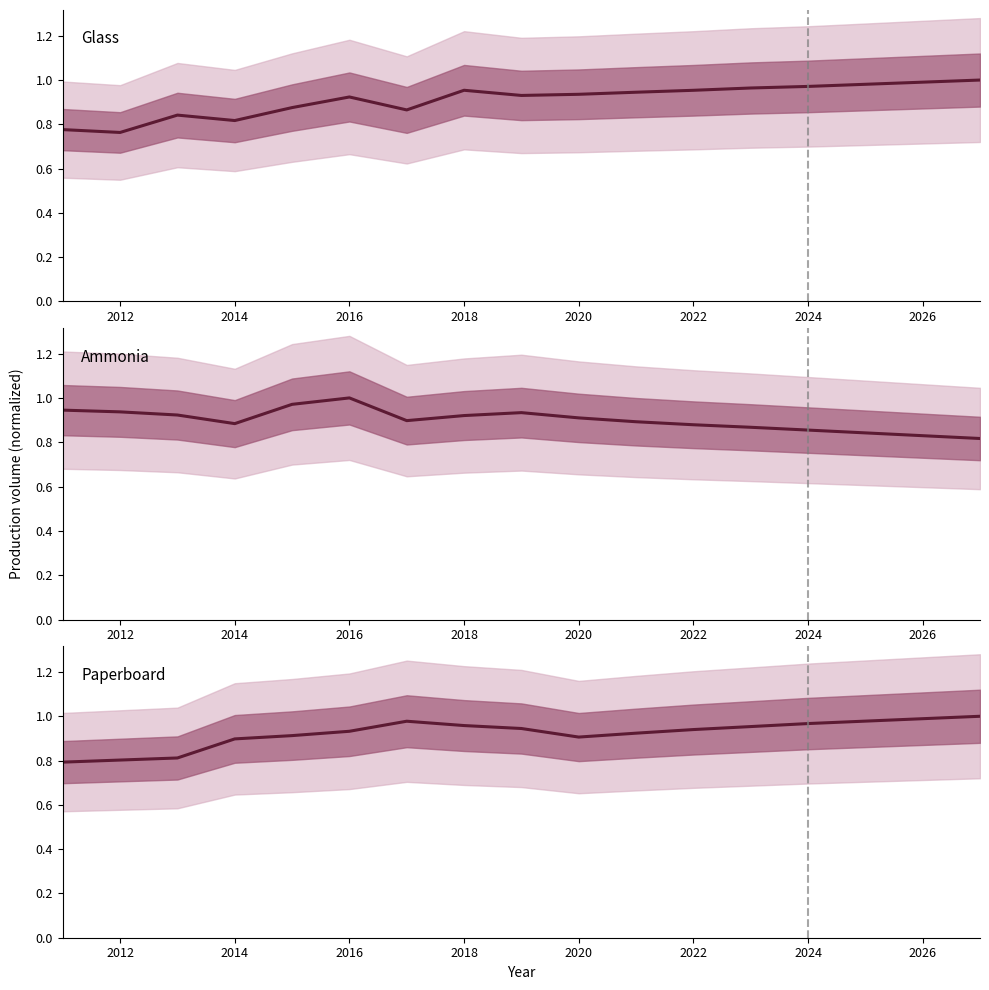

What is the difference between the highest and lowest values at 2014?

0.1